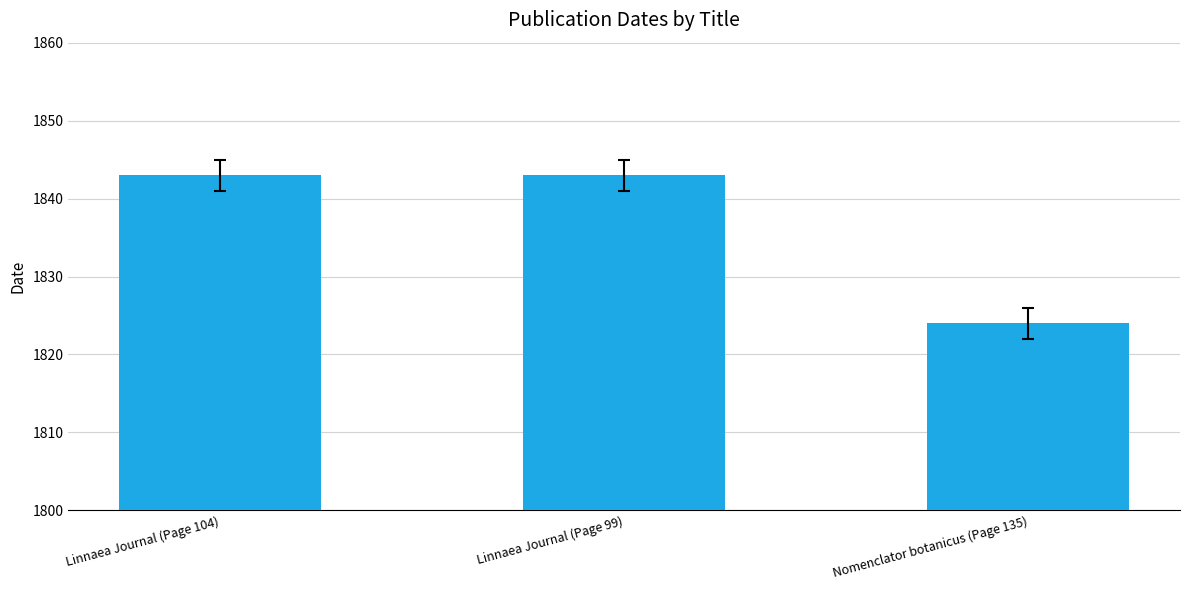

Reading left to right, transcribe all the data shown in this chart.

1843	1843	1824